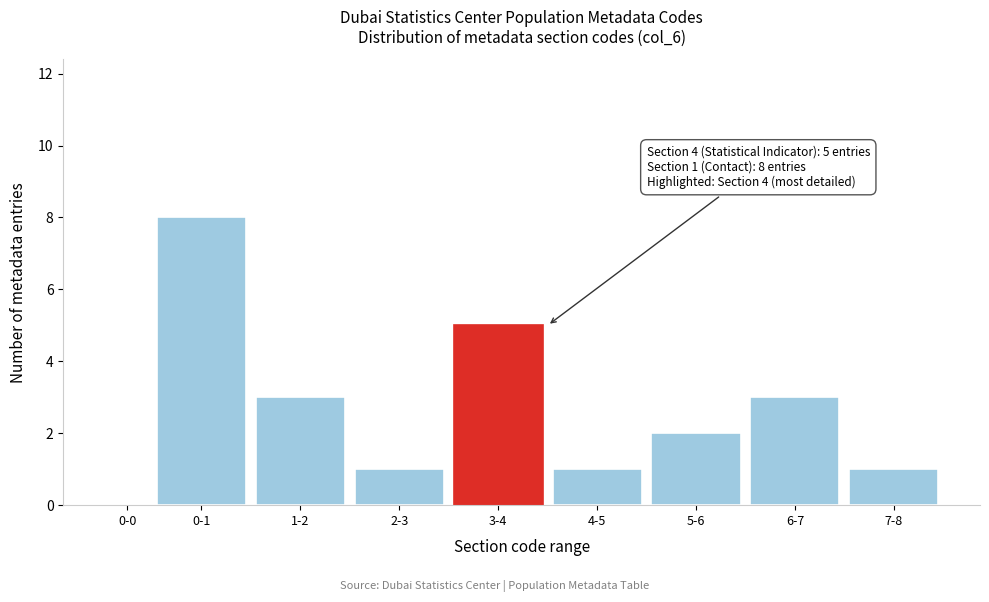

Reading left to right, extract all data points from this chart.

0-0=0	0-1=8	1-2=3	2-3=1	3-4=5	4-5=1	5-6=2	6-7=3	7-8=1